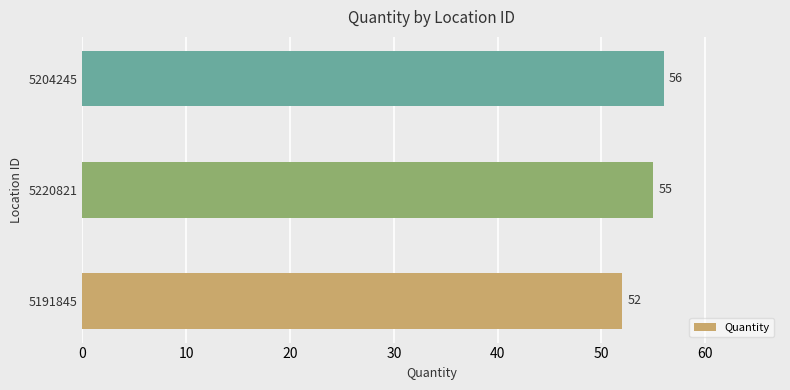

What is the difference between the second highest and minimum values?

3